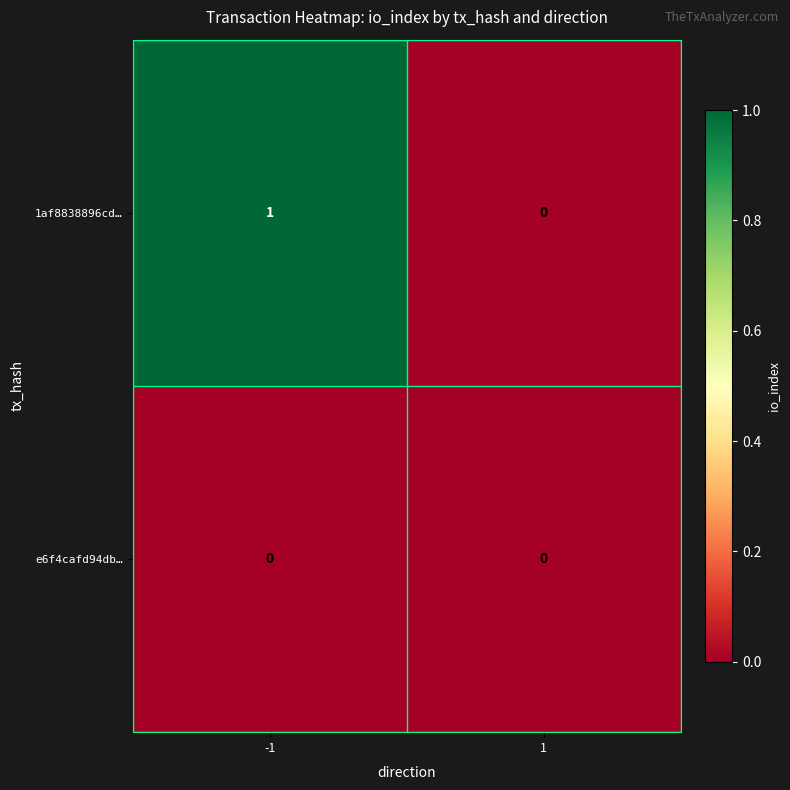

Which series has the largest total across all categories?

1af8838896cd…